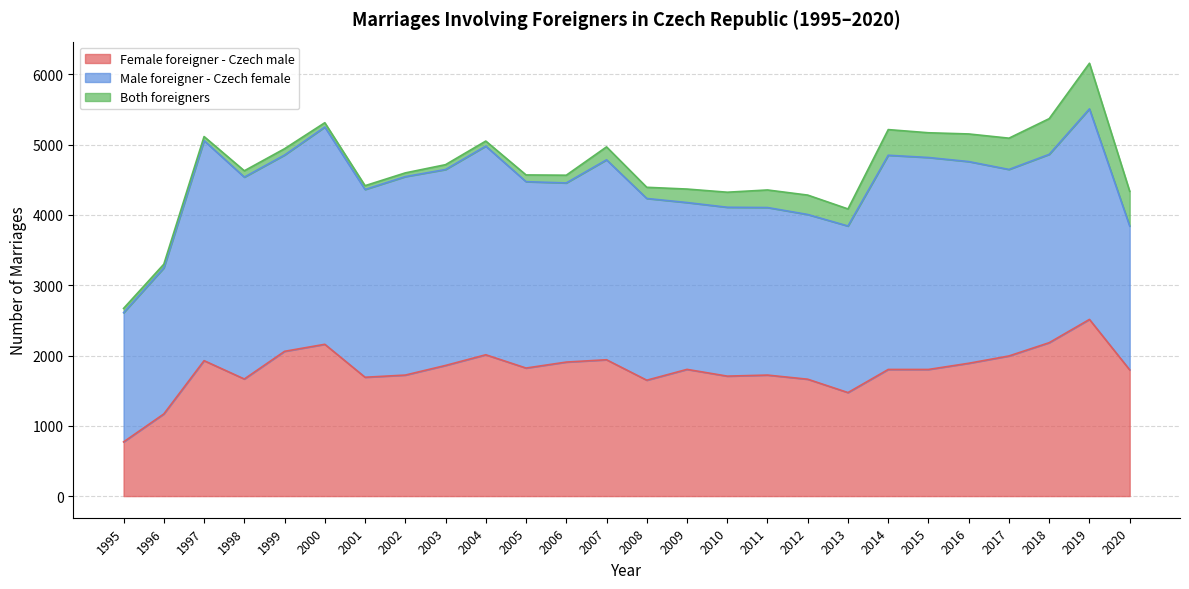

What is the sum of all Male foreigner - Czech female values?

68876